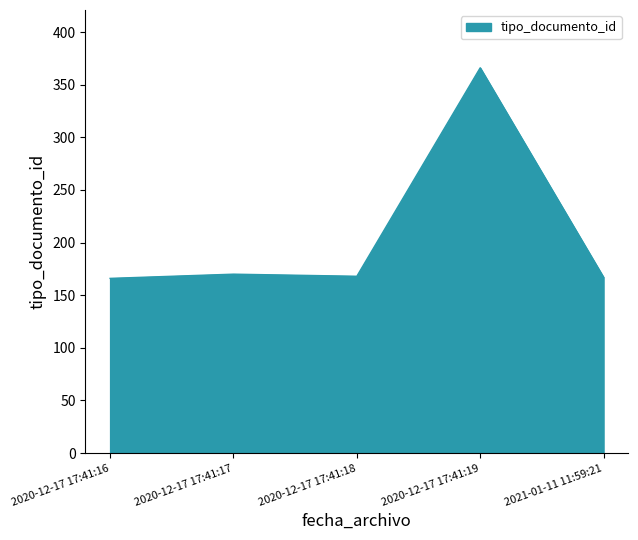

Which has a higher value, 2020-12-17 17:41:19 or 2020-12-17 17:41:17?

2020-12-17 17:41:19